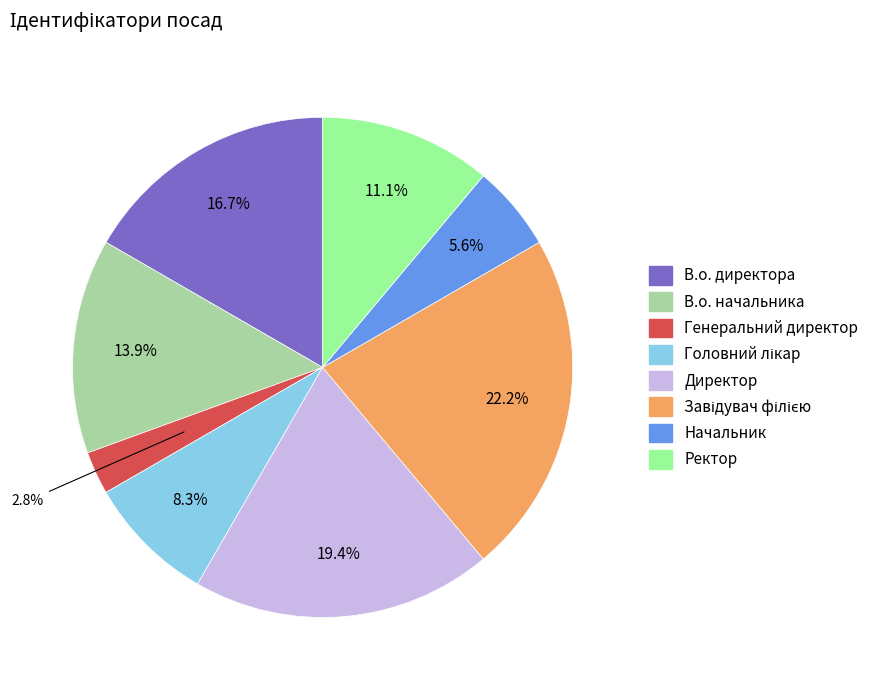

To the nearest percent, what portion does Генеральний директор represent?

3%